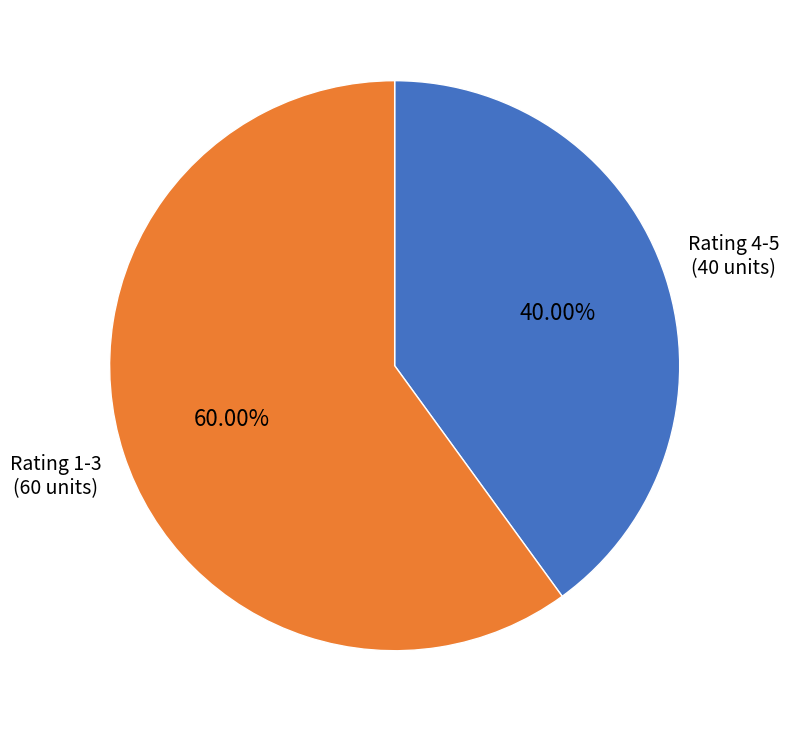

Combined, do Rating 1-3 and Rating 4-5 account for over 50%?

Yes